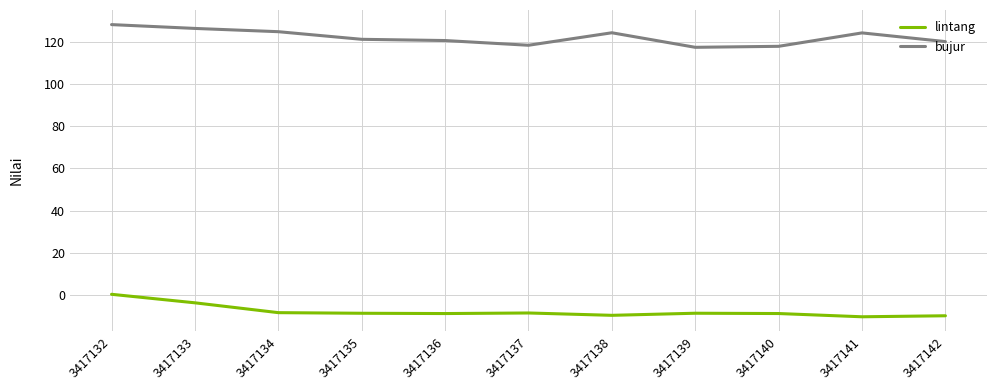

What are all the series names shown in the legend?

lintang, bujur